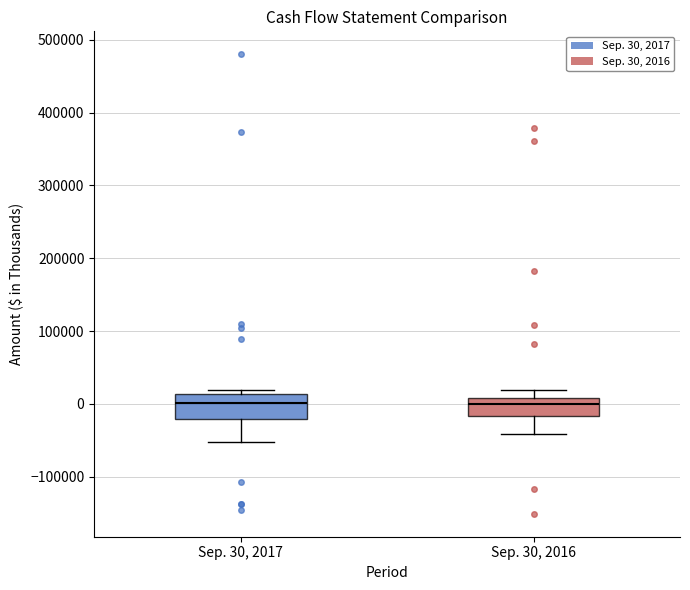

Where is the upper edge of the box for Sep. 30, 2017 on the y-axis? The values are not printed on the chart, so give them approximately, as read against the axis.

10000